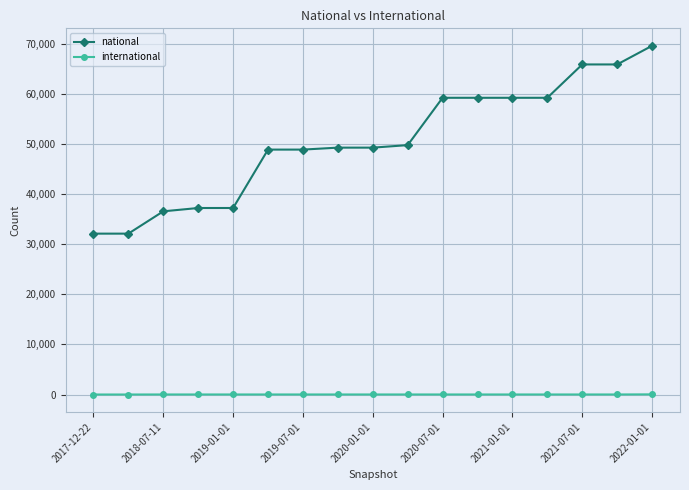

True or false: national and international intersect in this chart.

False